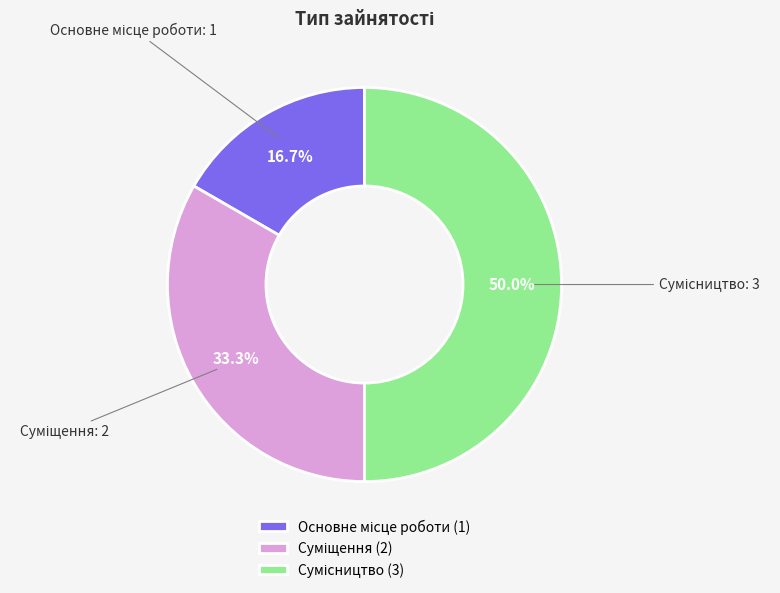

True or false: Основне місце роботи accounts for 17% of the total.

True